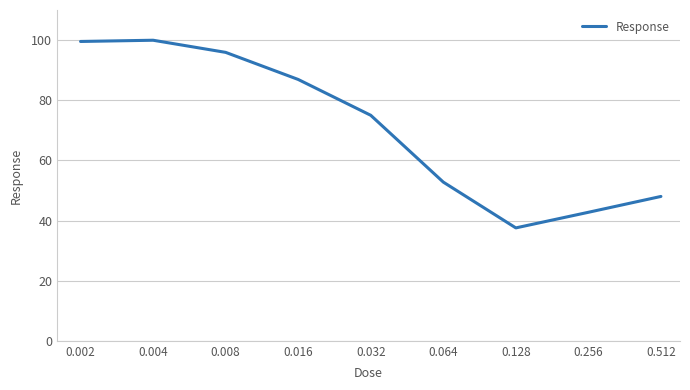

True or false: the data has more than 1 interior local peaks.

False